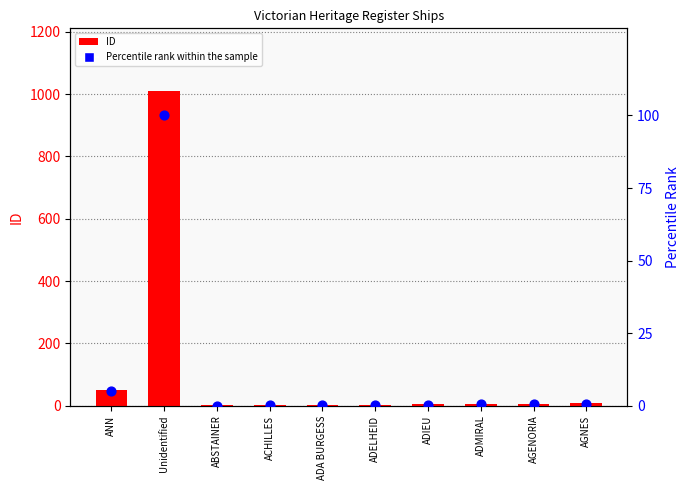

What is the total value across all series at Unidentified?

1109.0